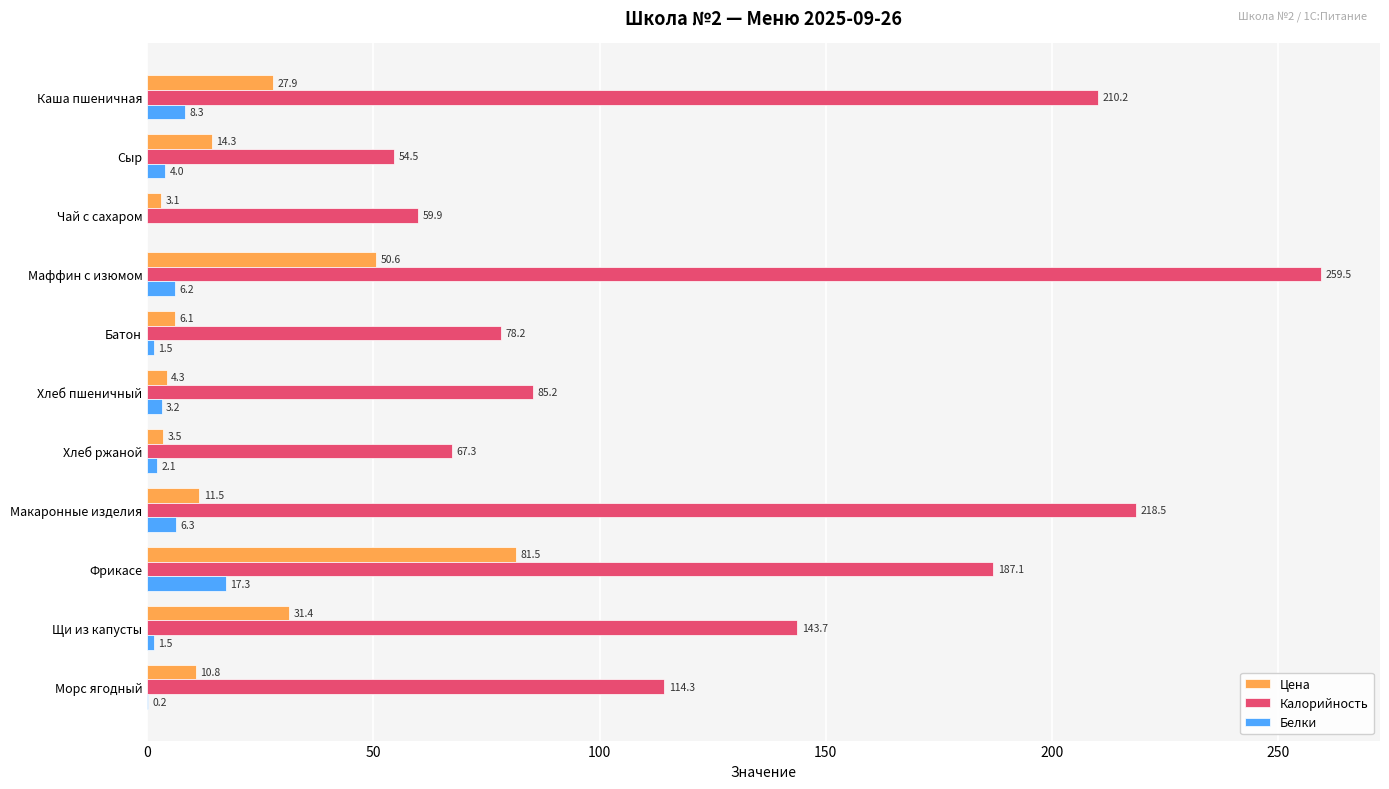

What is the maximum value shown in the chart?

259.5